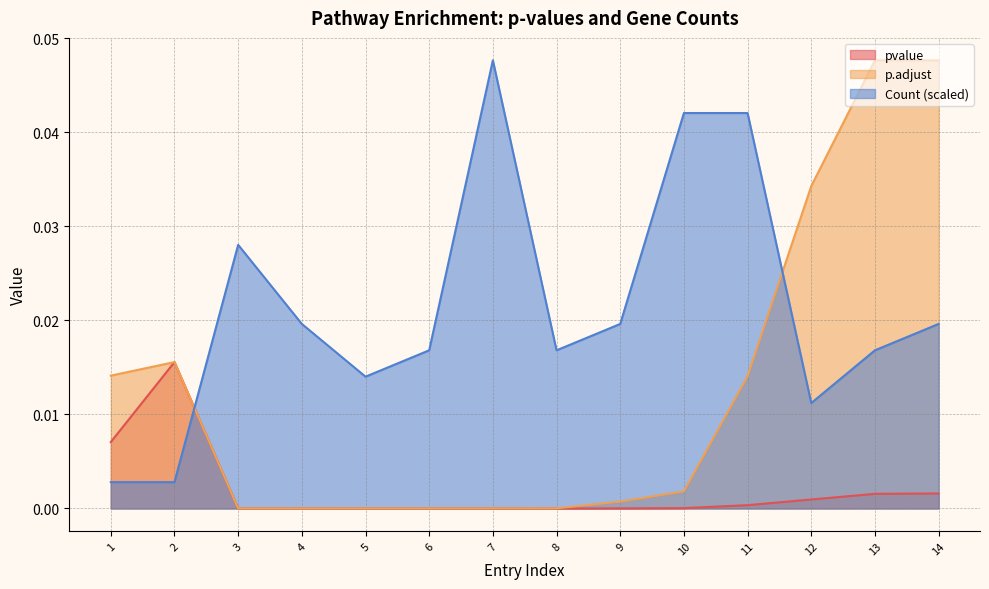

At how many categories does at least one series exceed 0?

14